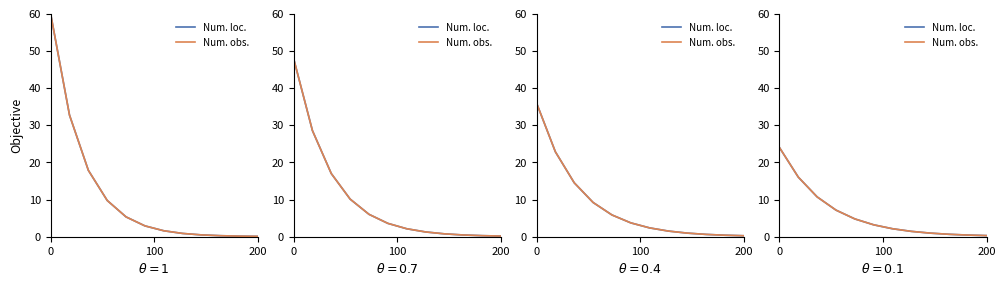

How many data points does each series have?

12